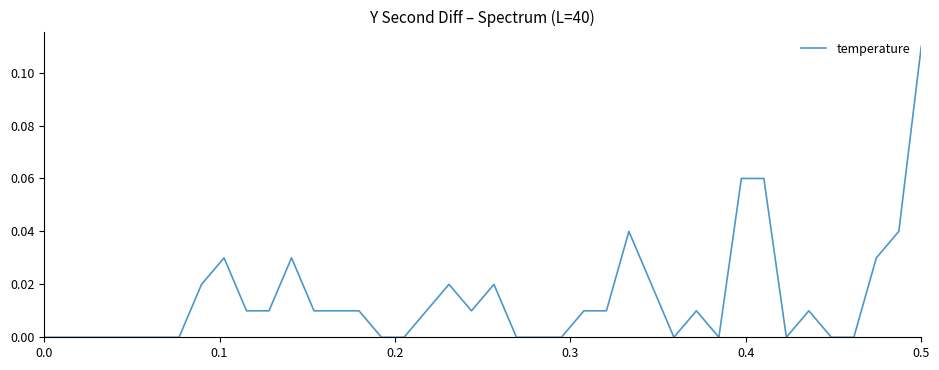

What is the difference between the maximum and minimum values?

0.1